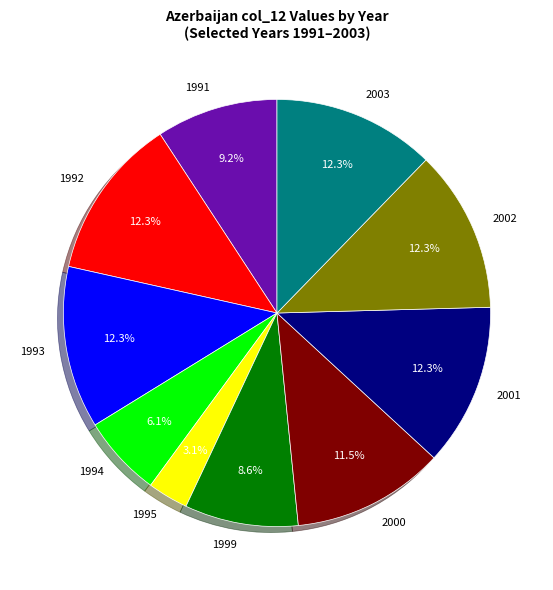

To the nearest percent, what is the combined percentage of 1993 and 2000?

24%